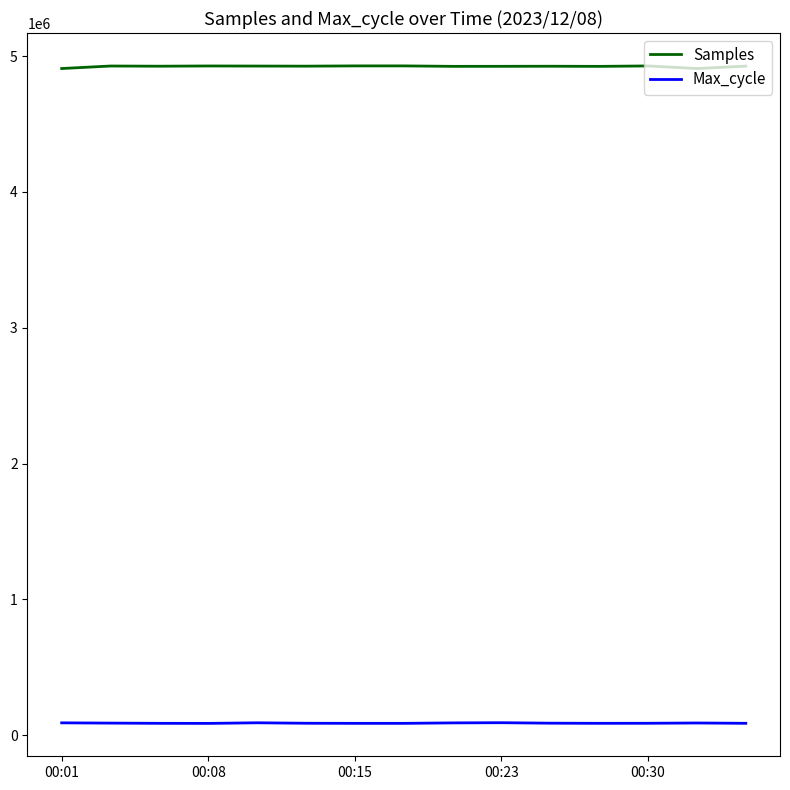

True or false: Samples and Max_cycle cross at least once.

False